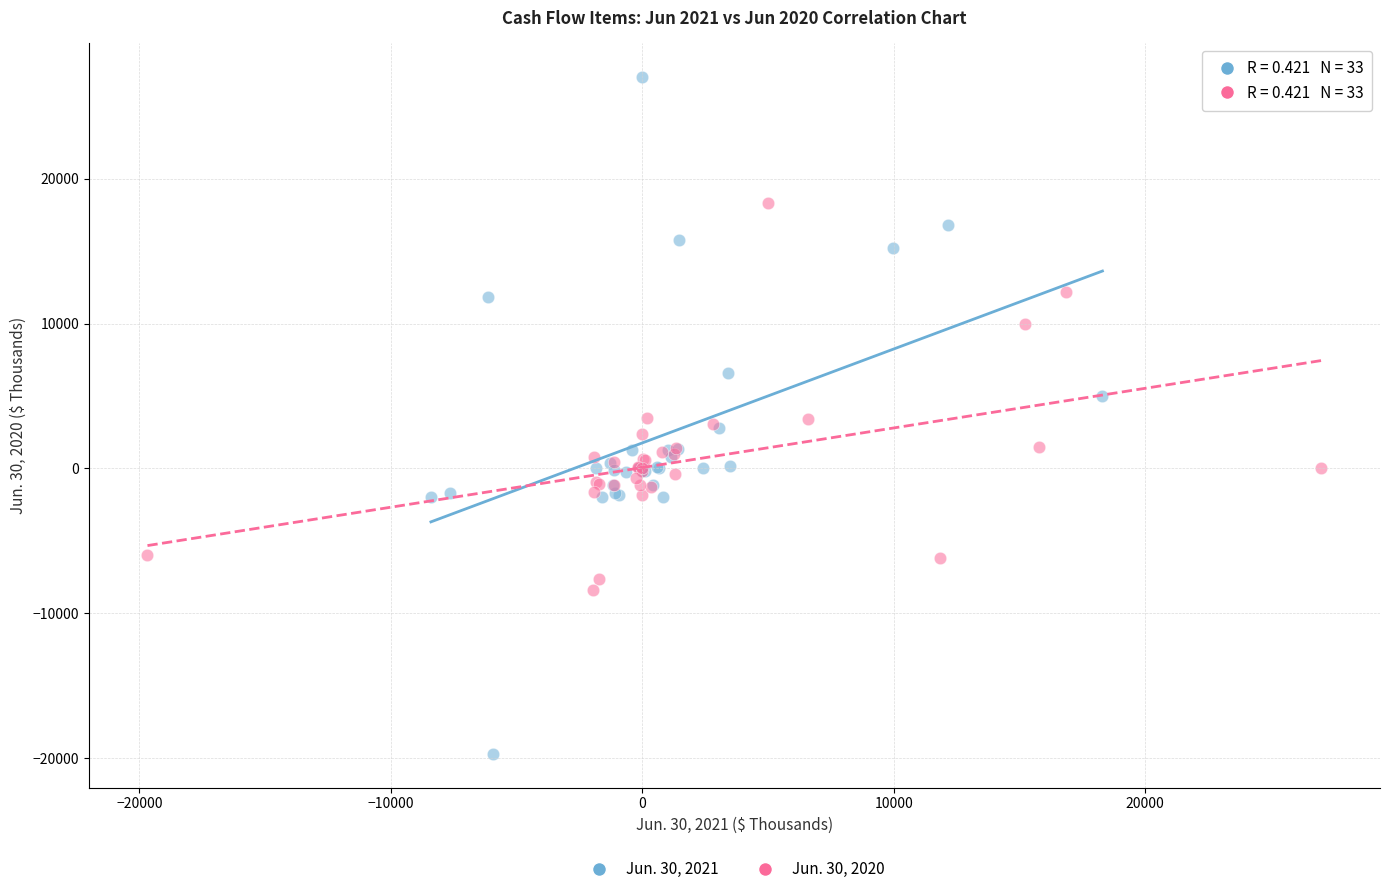

What are all the series names shown in the legend?

Jun. 30, 2021, Jun. 30, 2020